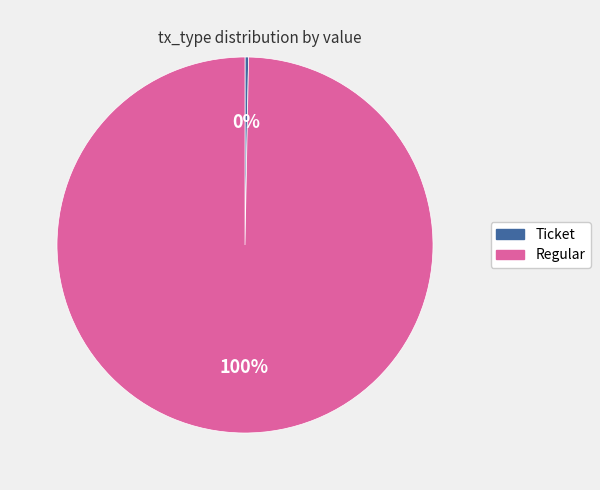

Combined, do Regular and Ticket account for over 50%?

Yes